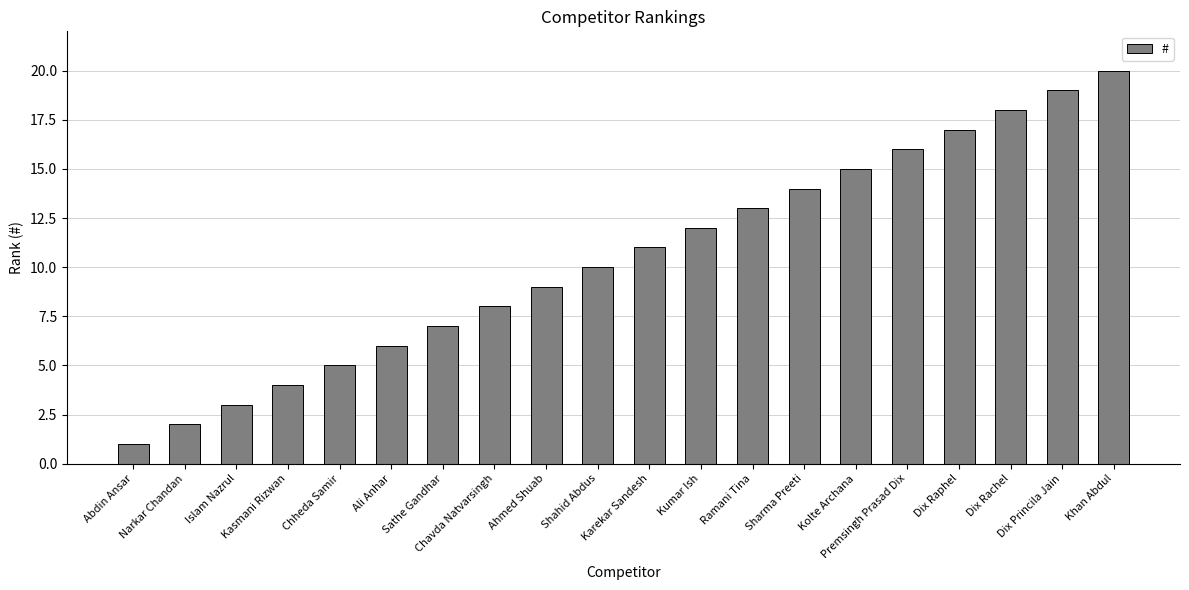

Are the bars grouped side by side (vs. stacked)?

No